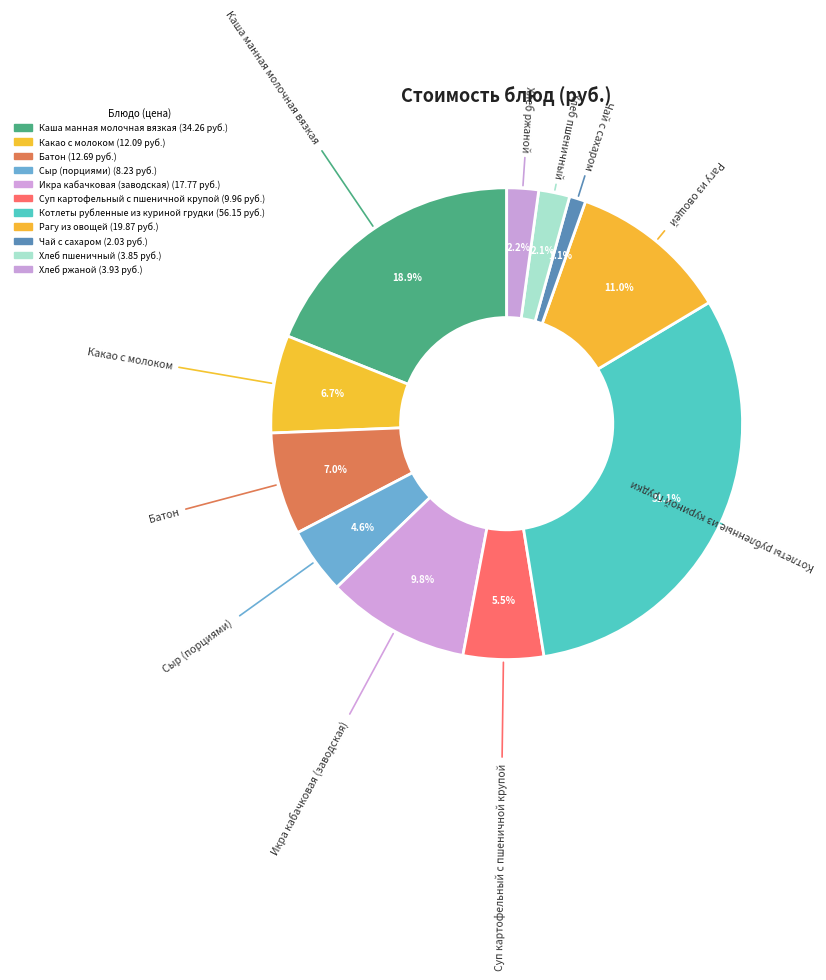

Count the number of slices in the pie.

11